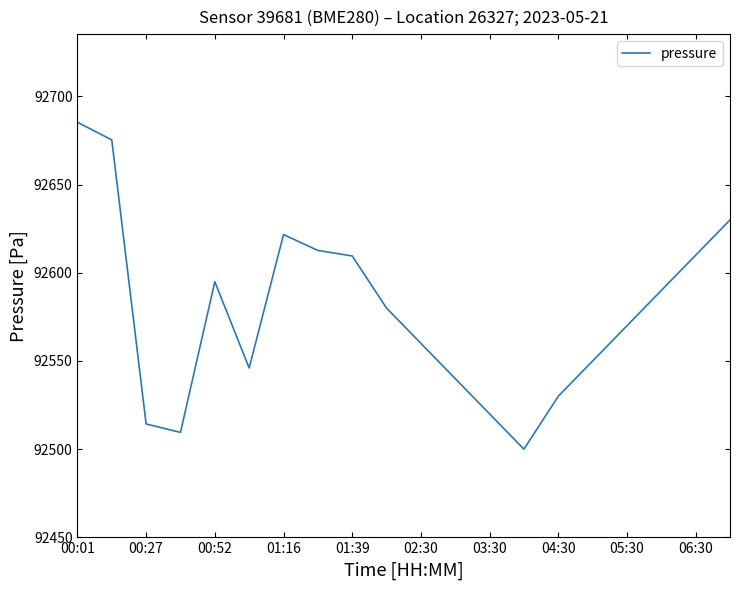

What is the minimum value shown in the chart?

92500.0